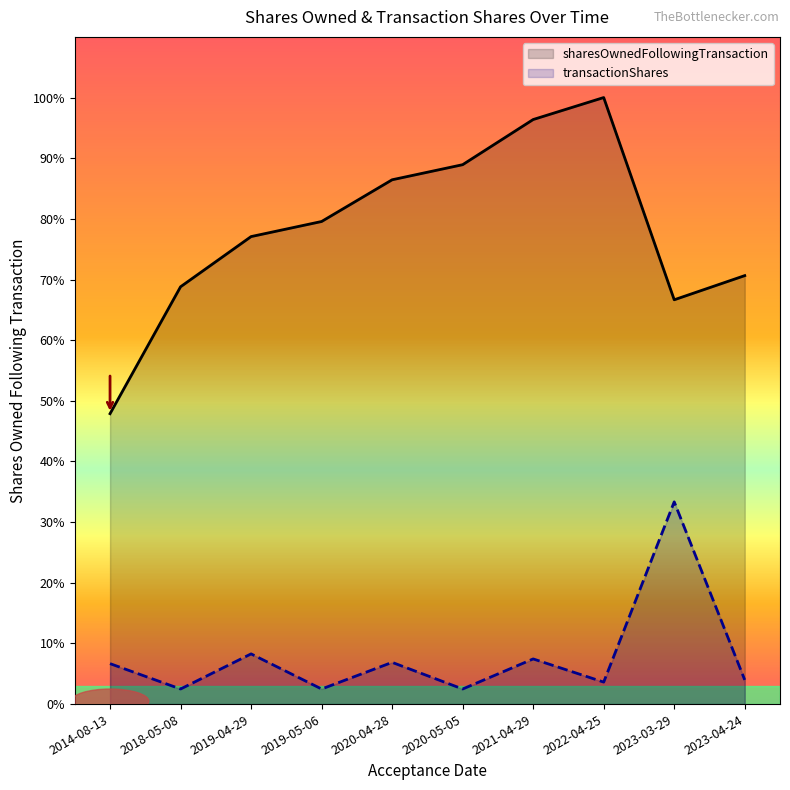

Reading left to right, what are all the values shown in this chart?

sharesOwnedFollowingTransaction: 14359	20634	23116	23862	25925	26671	28904	29991	19991	21186
transactionShares: 2000	746	2482	746	2063	746	2233	1087	10000	1195